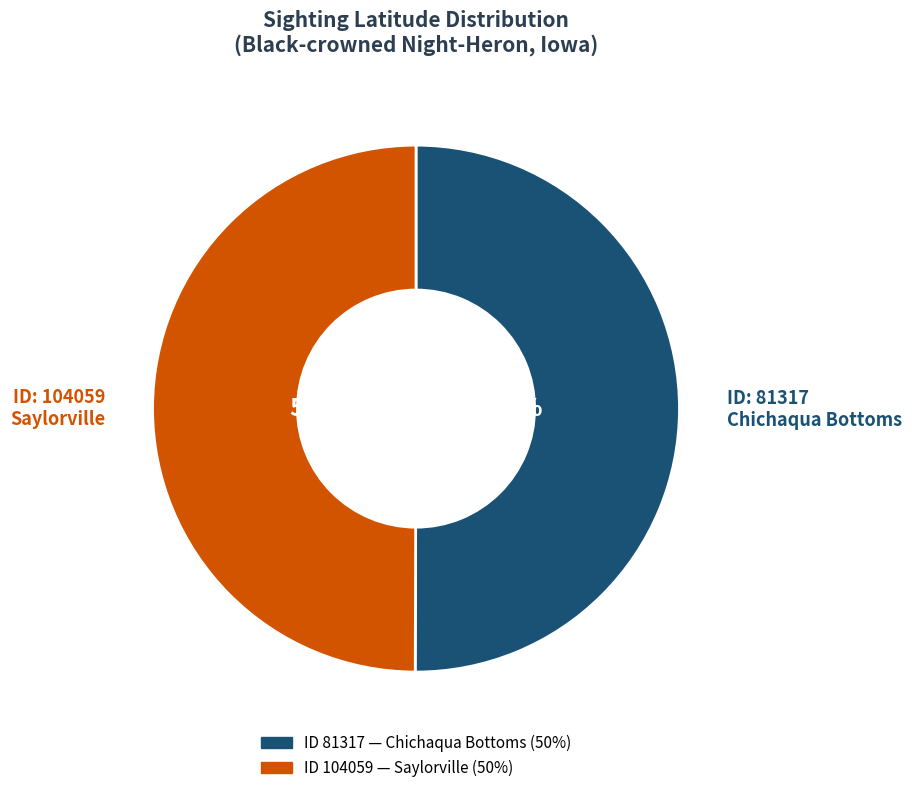

To the nearest percent, what is the average slice percentage?

50%